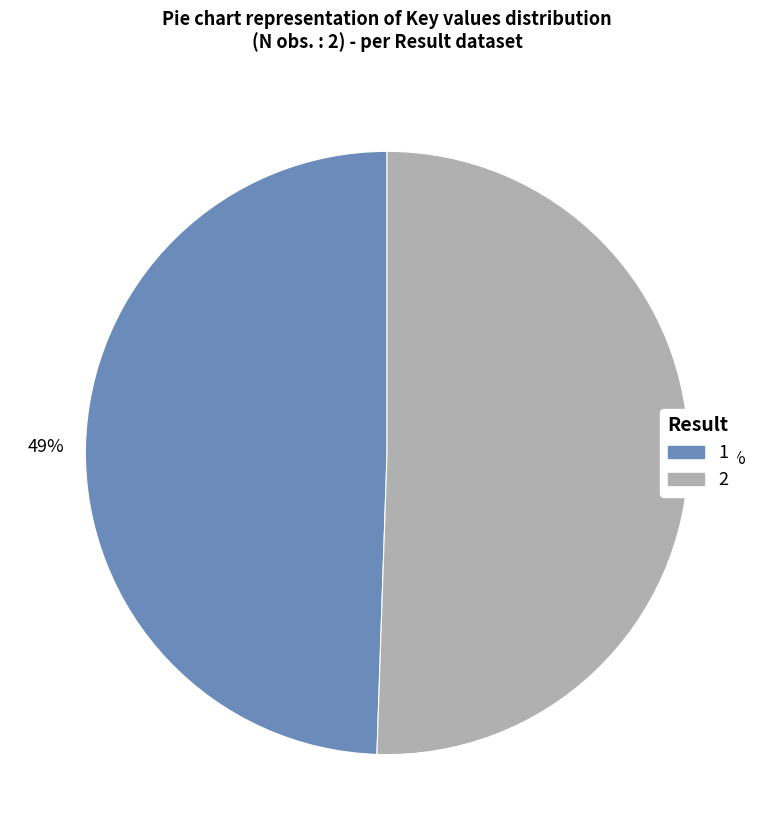

How many segments does this pie chart have?

2